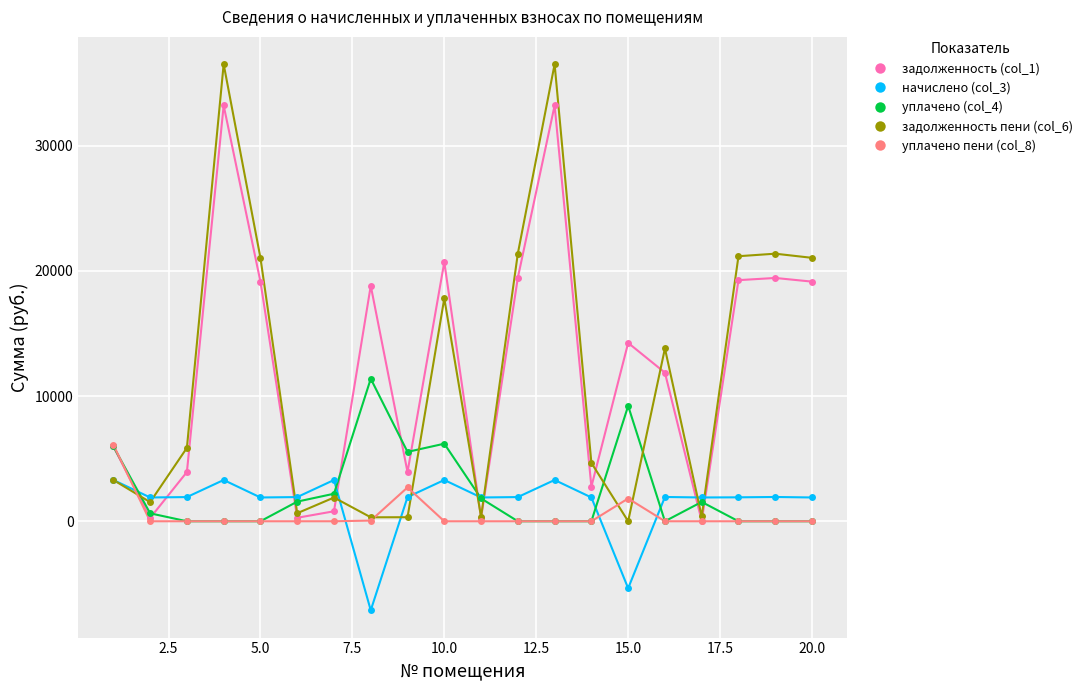

True or false: задолженность пени (col_6) has more than 0 interior local peaks.

True